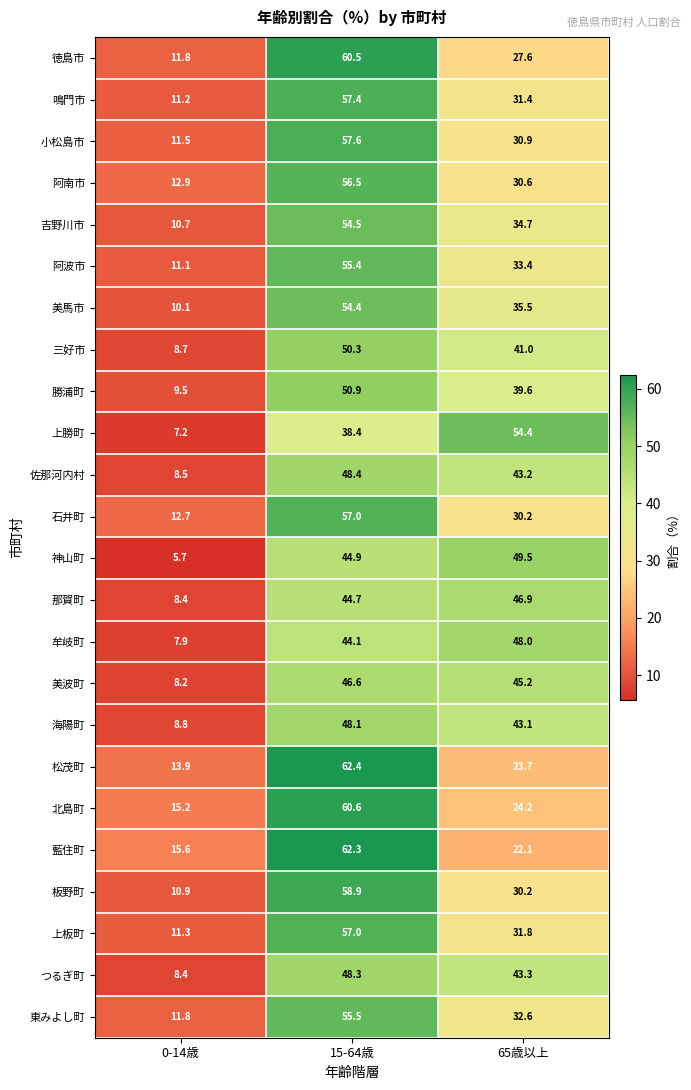

At which category is the sum across all series the highest?

15-64歳